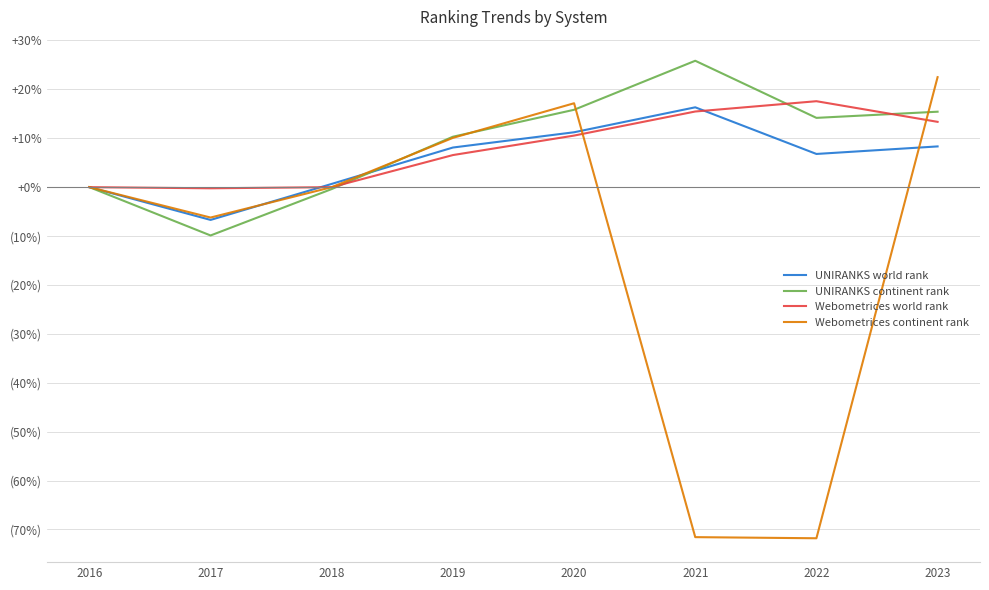

Rank the categories by Webometrices continent rank value from lowest to highest.

2022, 2021, 2017, 2016, 2018, 2019, 2020, 2023